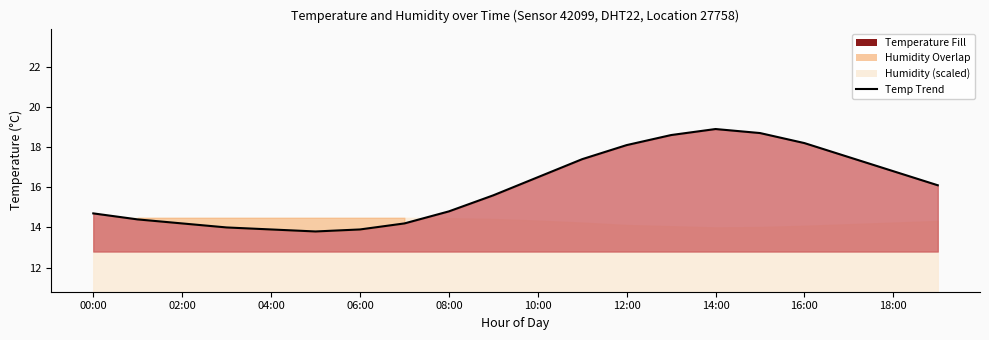

At which label is the value closest to 16?

19